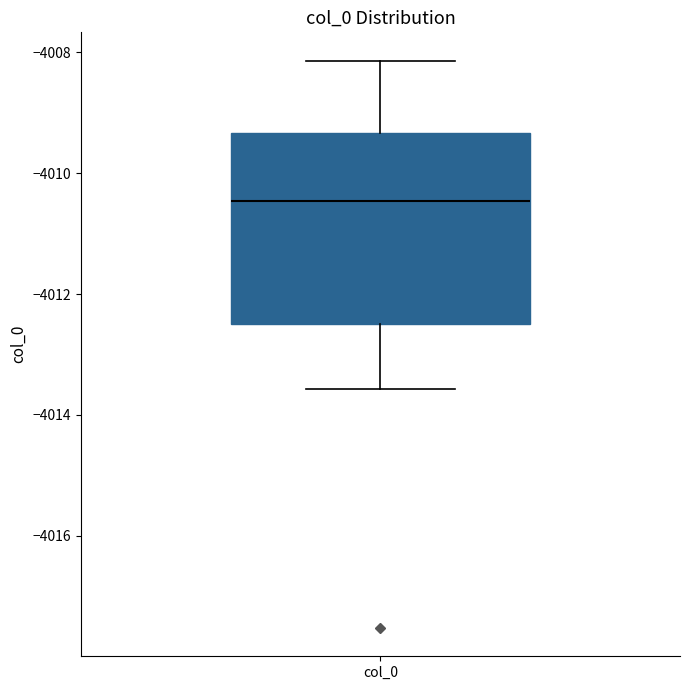

Where does the upper whisker of the box for col_0 end on the y-axis? The values are not printed on the chart, so give them approximately, as read against the axis.

-4008.2